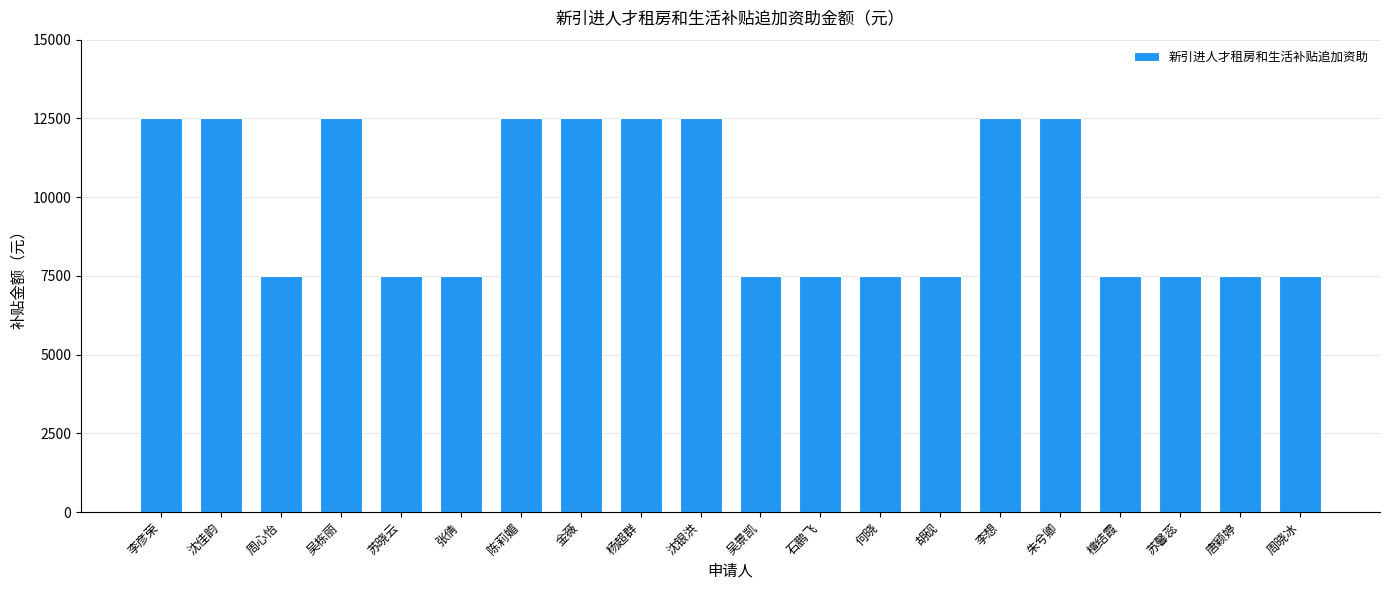

What is the difference between the second highest and second lowest values?

5000